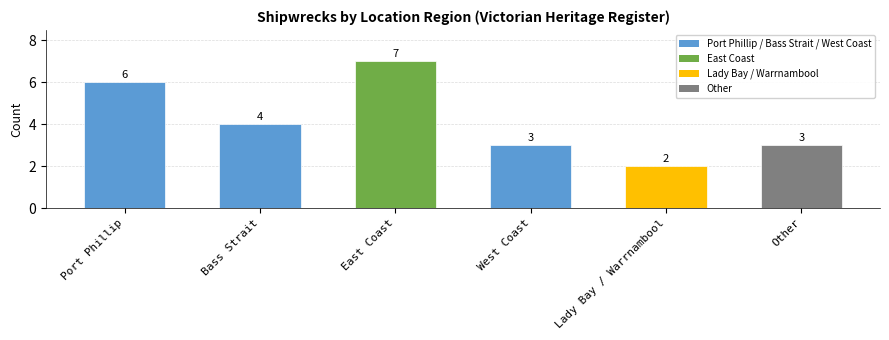

What is the difference between the second highest and second lowest values?

3